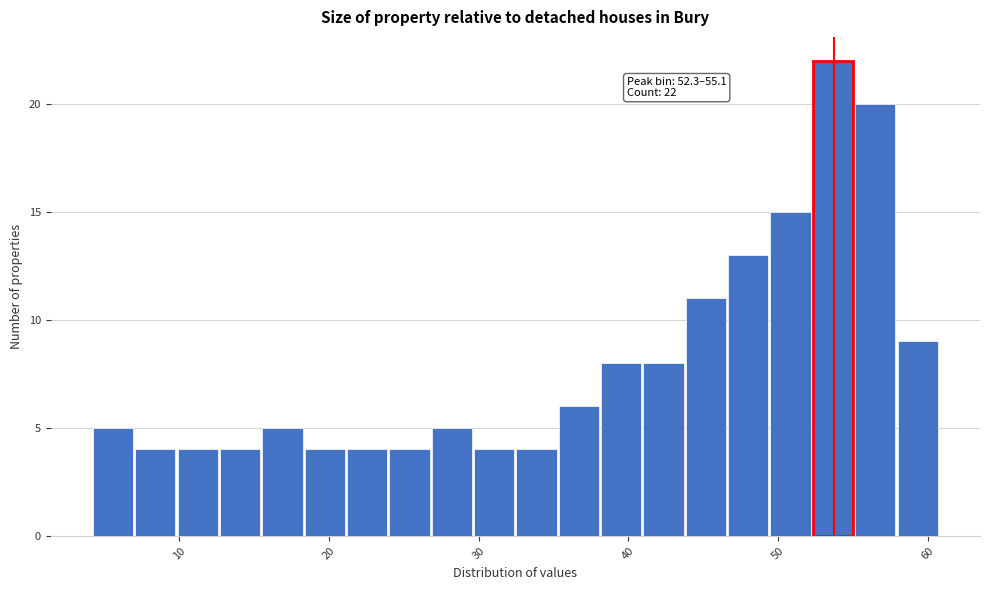

Around what value on the x-axis is the tallest bar? Give the approximate position of its centre, as read against the axis.

54